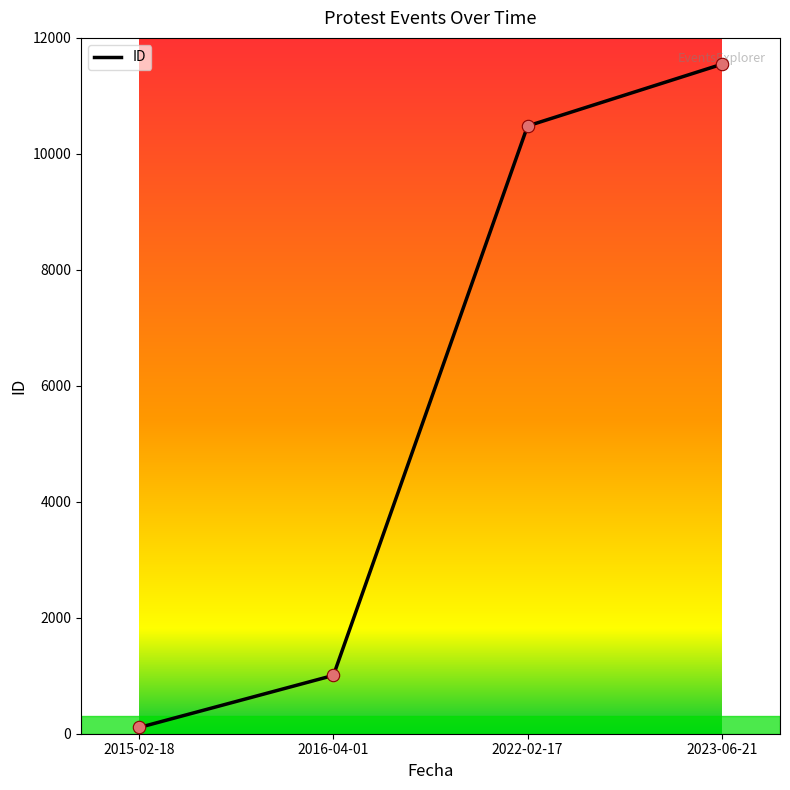

Between 2016-04-01 and 2015-02-18, which is larger?

2016-04-01